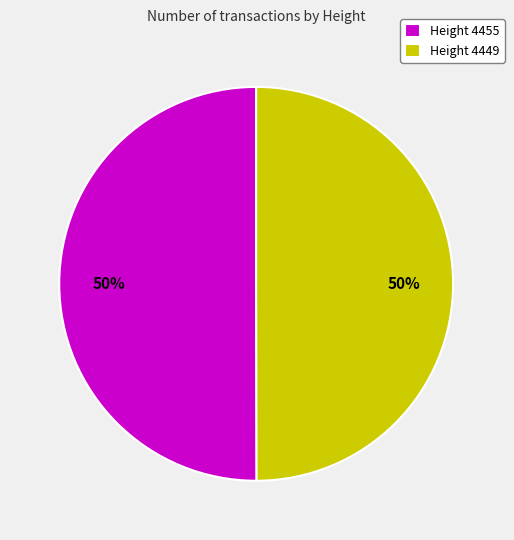

True or false: Height 4449 accounts for 64% of the total.

False